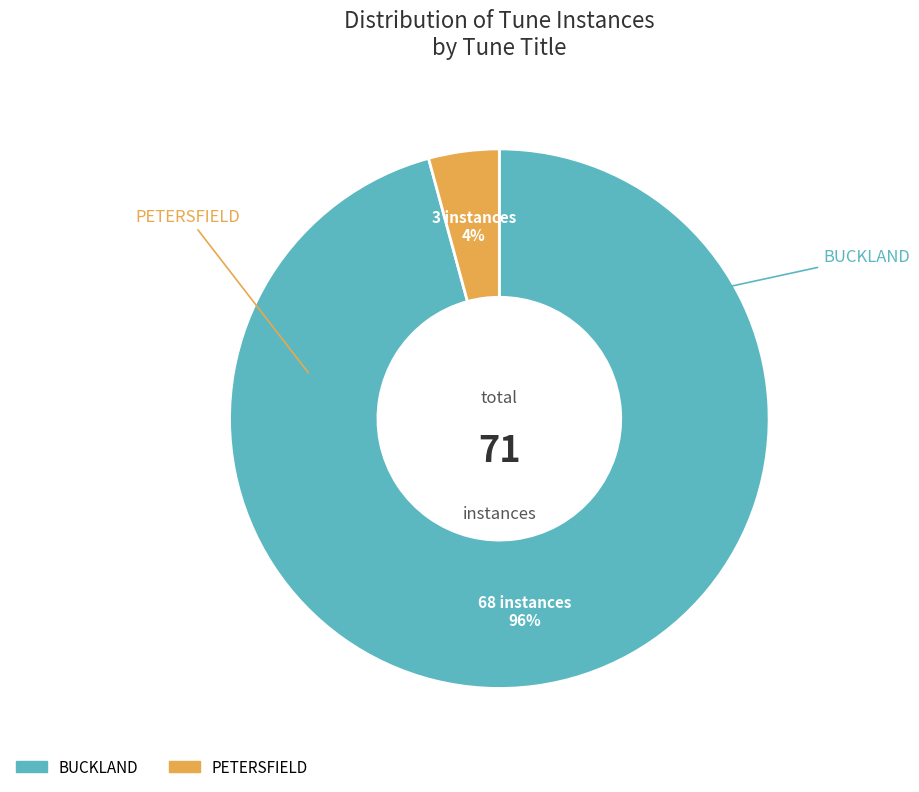

What percentage is the PETERSFIELD slice, to the nearest percent?

4%